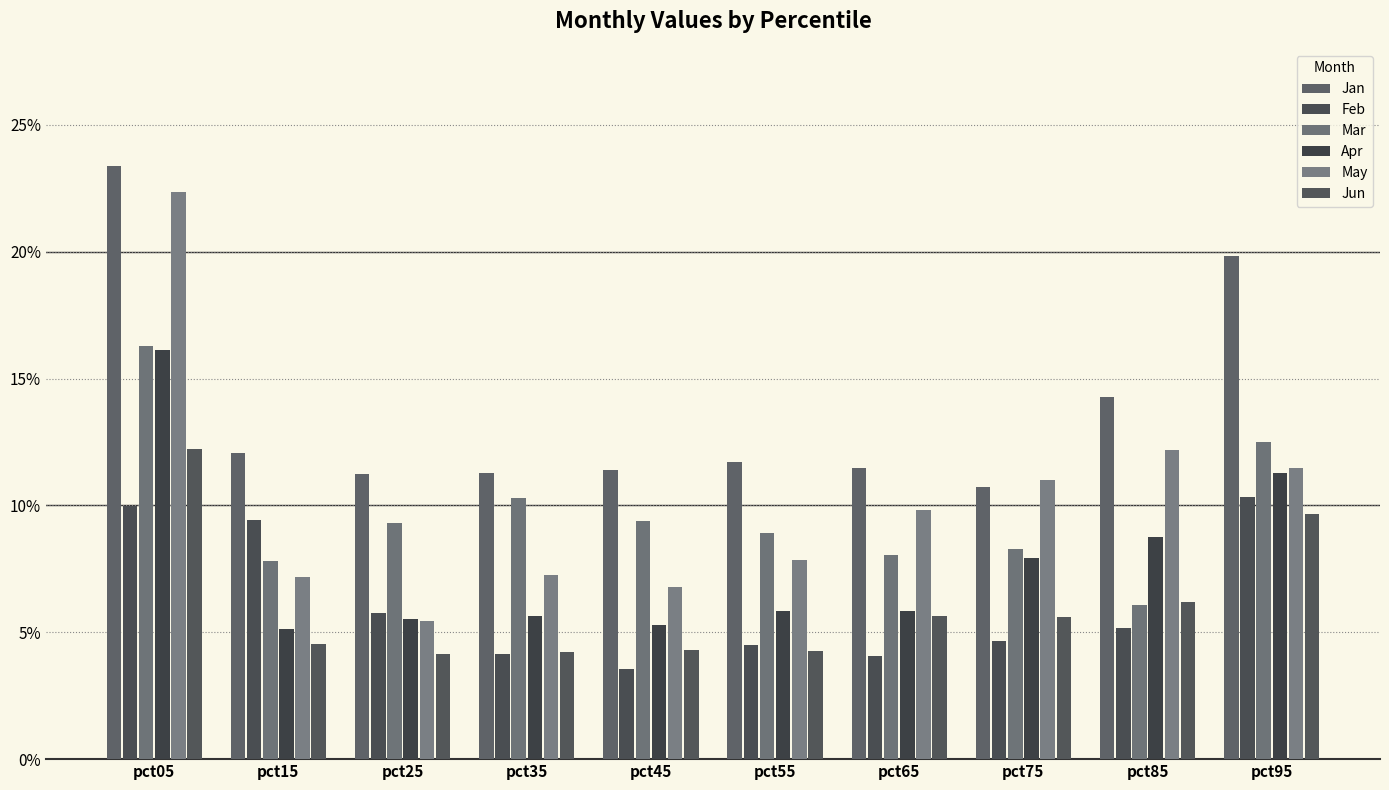

At how many categories does at least one series exceed 0?

10